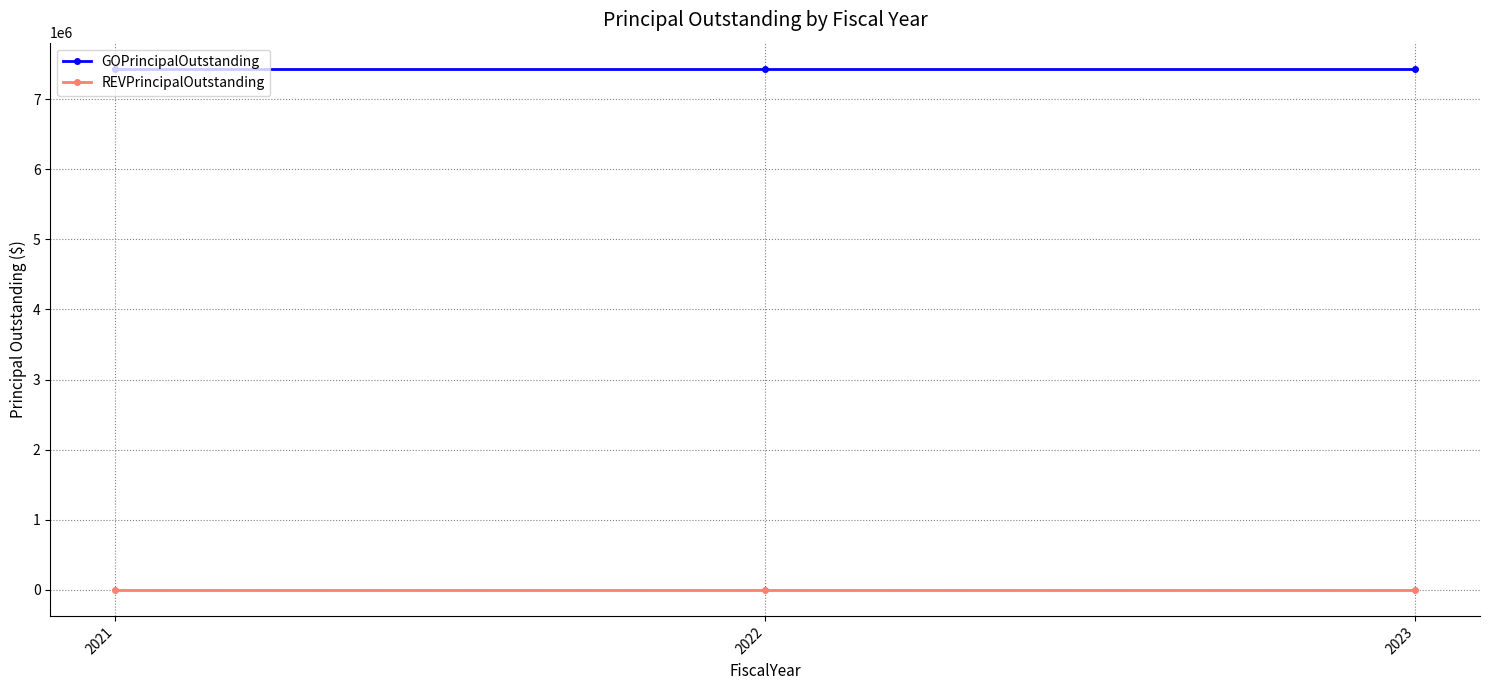

Rank the series at 2023 from highest to lowest value.

GOPrincipalOutstanding, REVPrincipalOutstanding